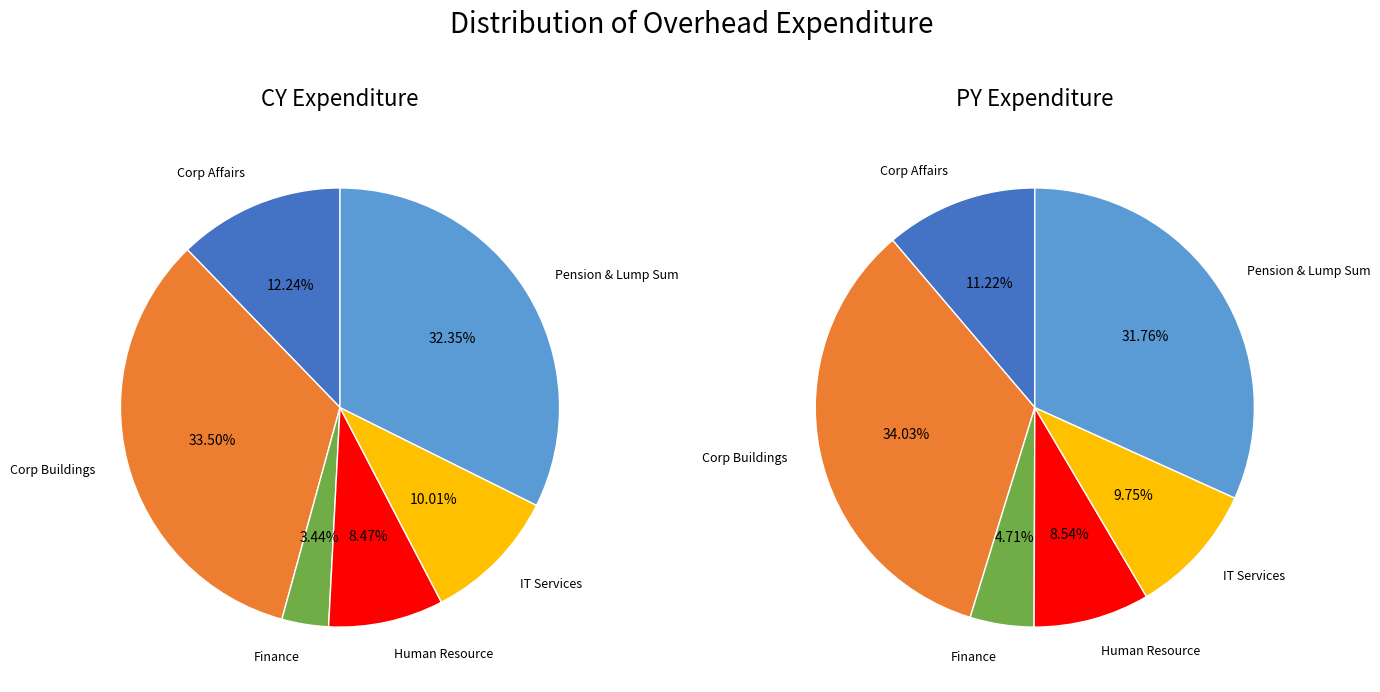

How much of the chart is everything except Human Resource Function Overhead?

91.5%